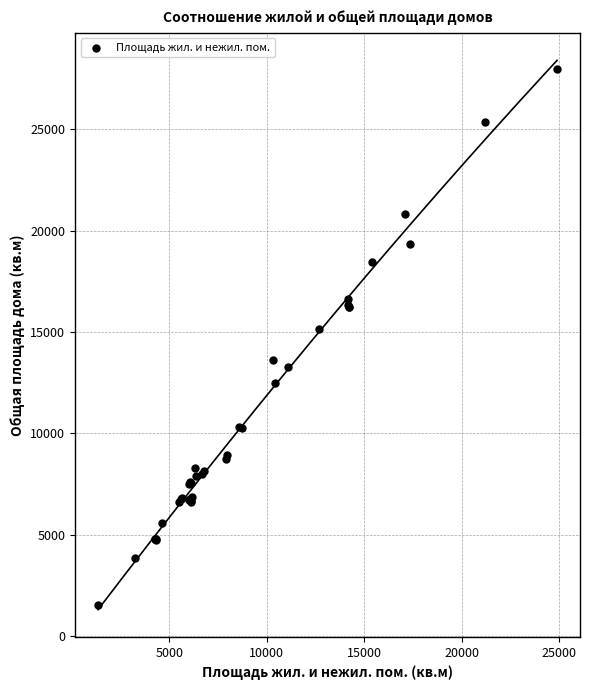

What Y value in the scatter plot is closest to 14753?

15157.9